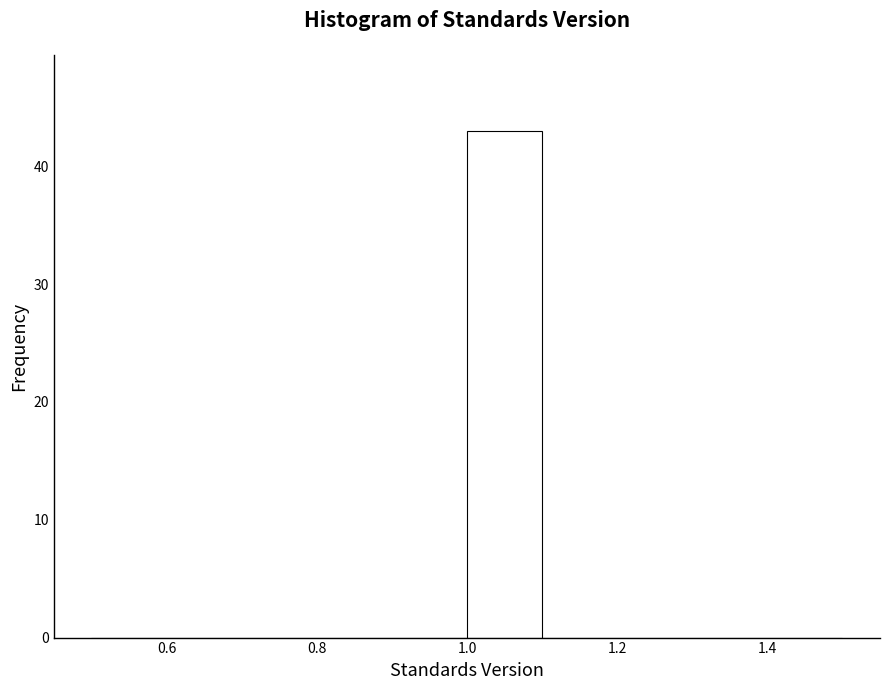

What is the height of the bar covering 1.0 to 1.1 on the x-axis? The values are not printed on the chart, so give them approximately, as read against the axis.

43